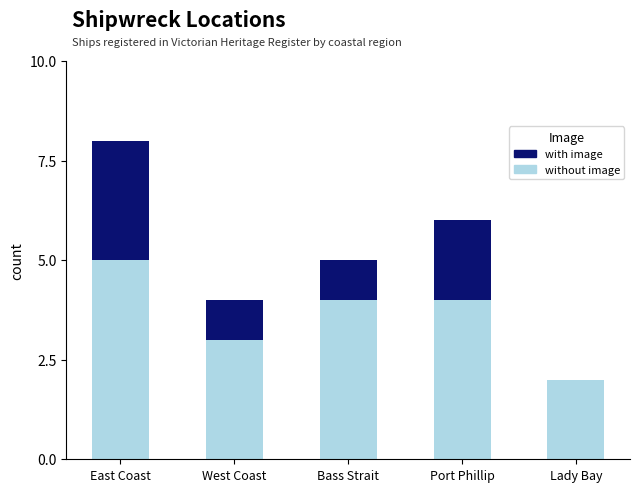

What is the total value across all series at Port Phillip?

6